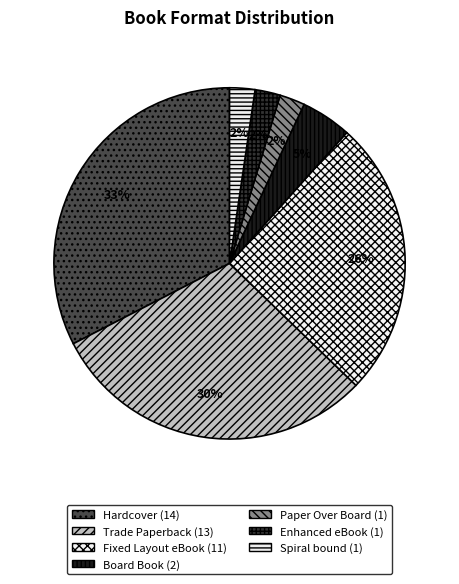

How many slices are in this pie chart?

7